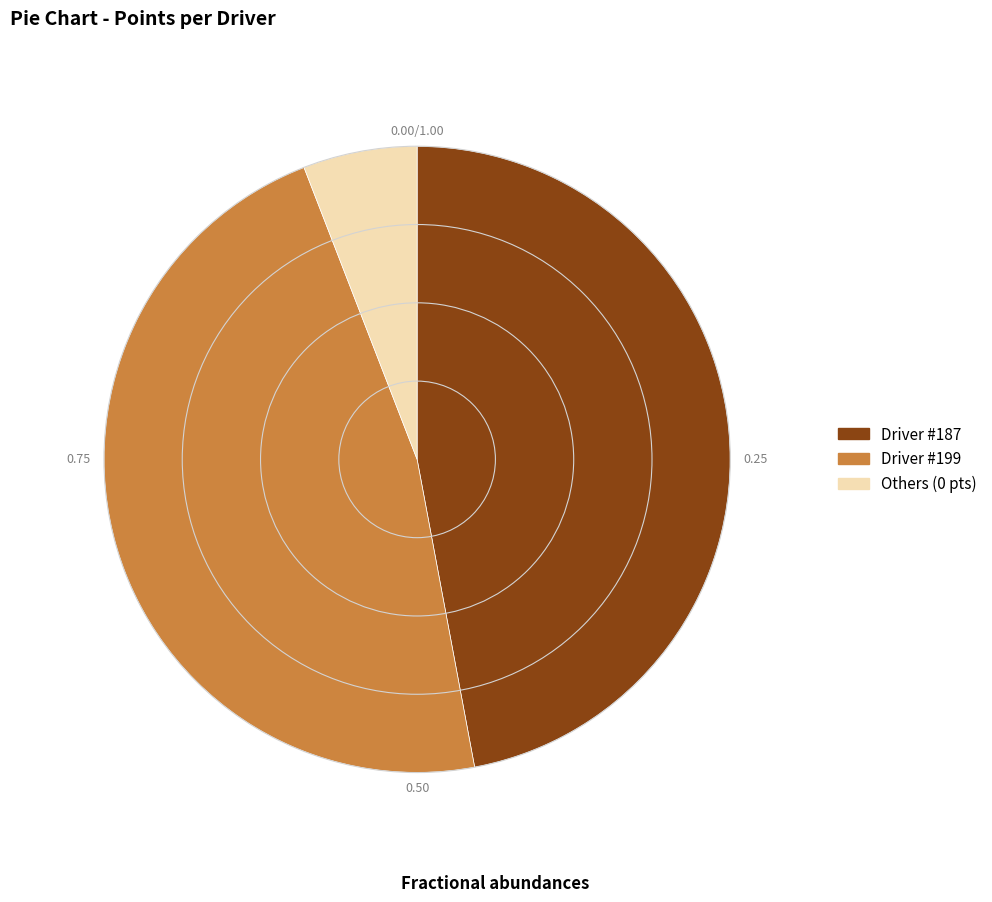

What is the ratio of the value at Driver #199 to the value at Others (0 pts)?

8.0